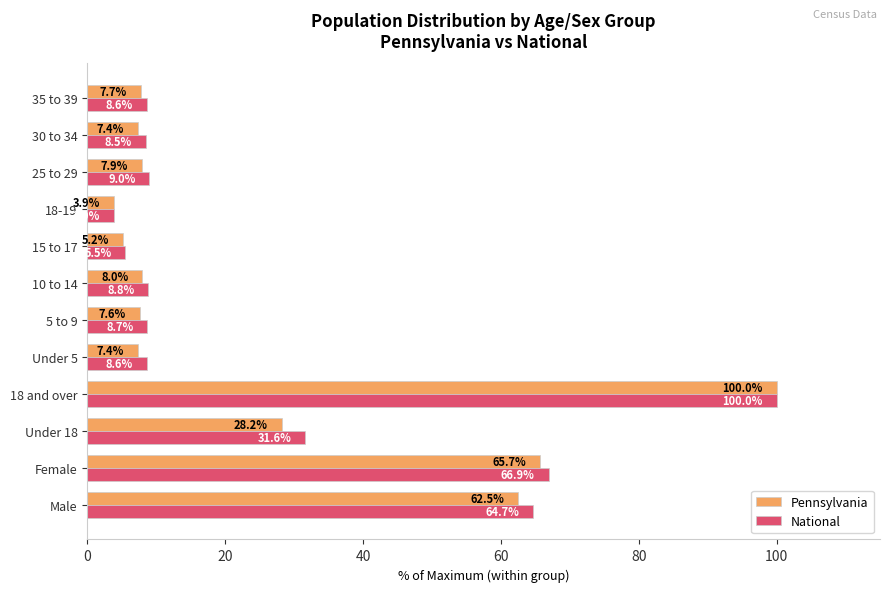

What is the difference between the maximum and minimum values in the National series?

96.1